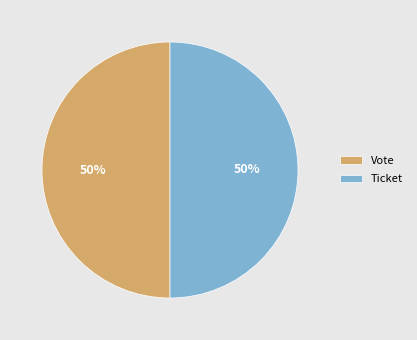

The Ticket slice represents 50% of the pie. True or false?

True